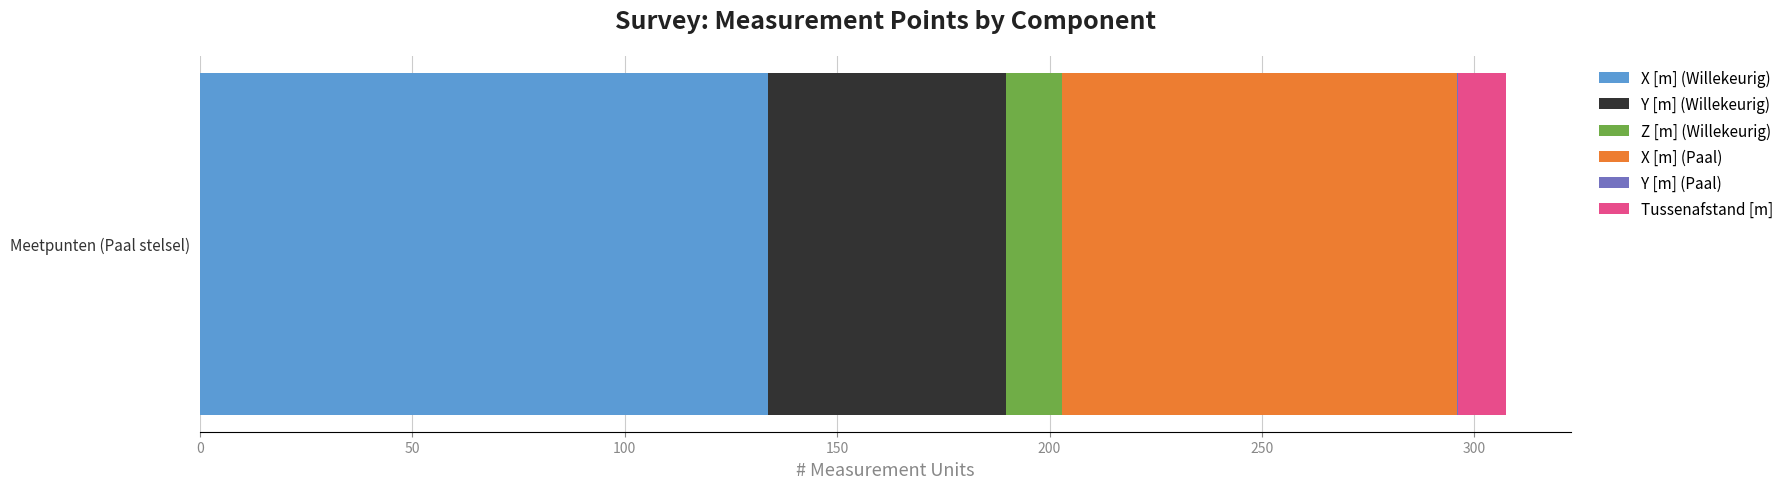

True or false: X [m] (Willekeurig) has a value of 56.4 at Meetpunten (Paal stelsel).

False